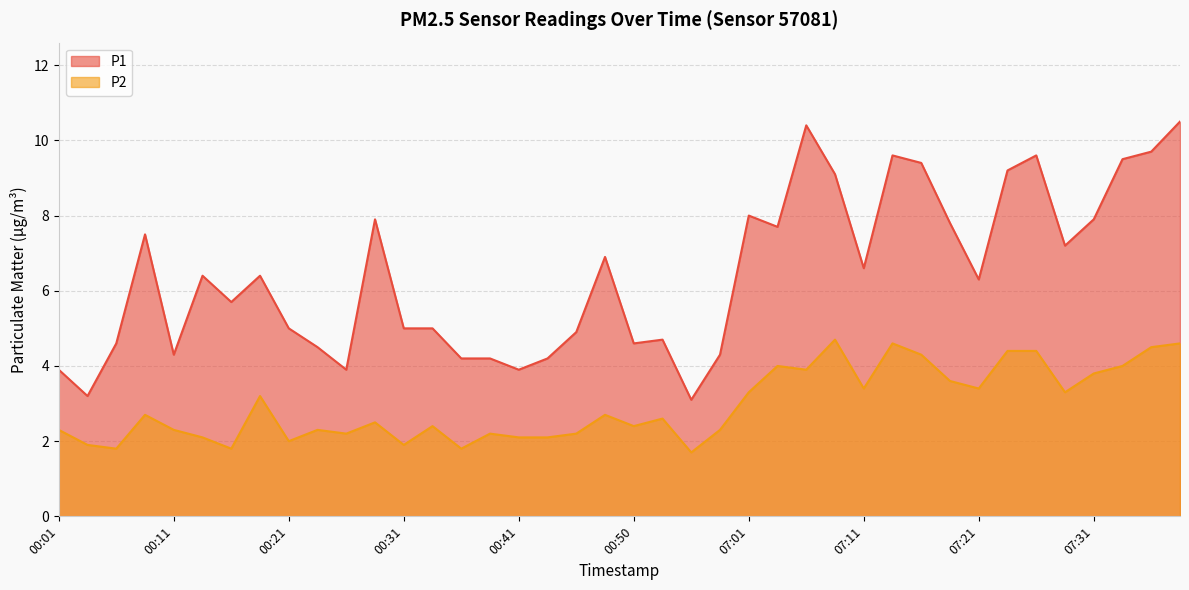

What is the total value across all series at 07:16?

13.7